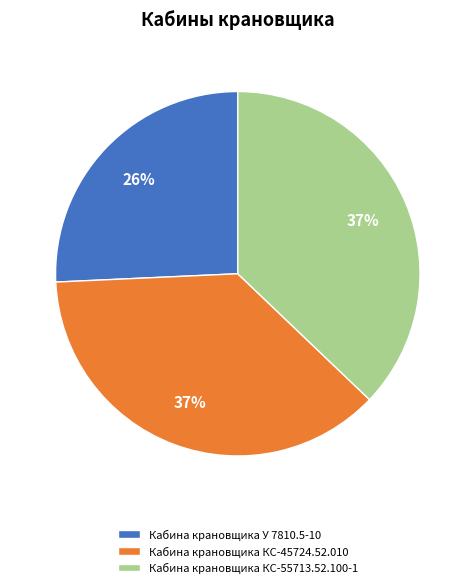

Is there any slice that represents more than half of the pie?

No